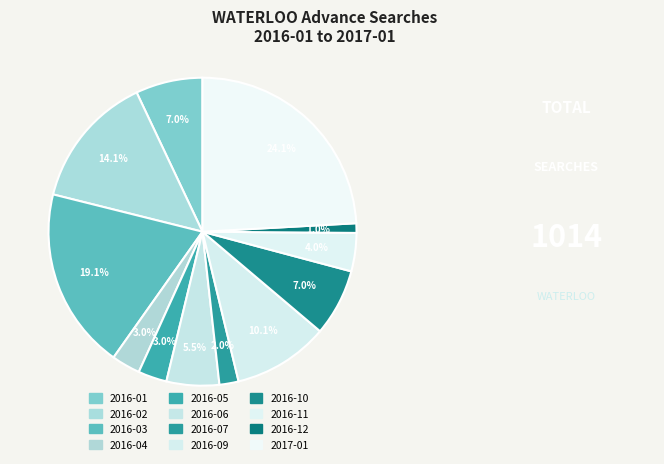

Which has a higher value, 2017-01 or 2016-07?

2017-01